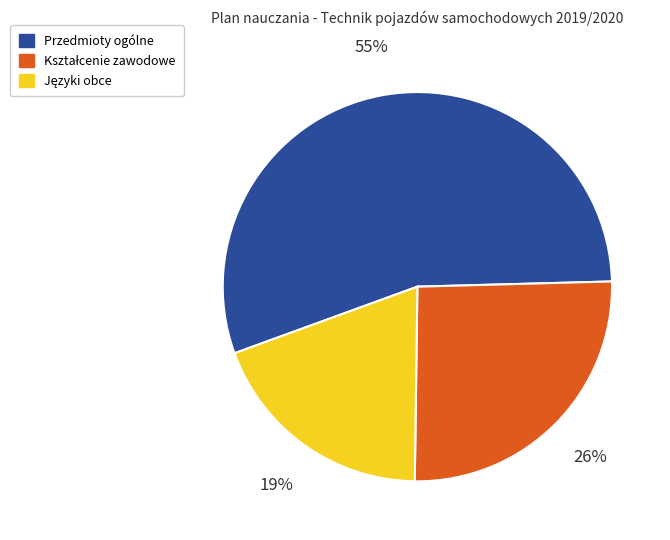

Which category has the biggest portion of the pie?

Przedmioty ogólne